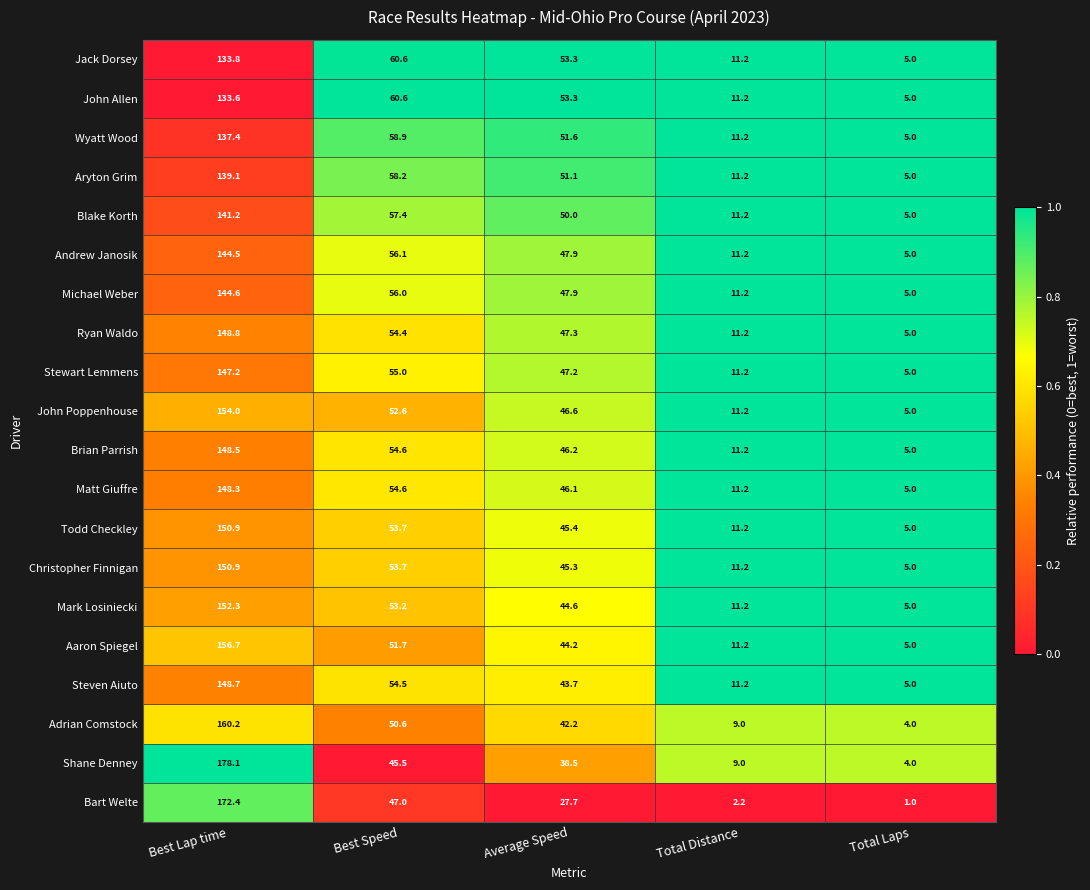

True or false: Bart Welte has a value of 0.3 at Total Laps.

False